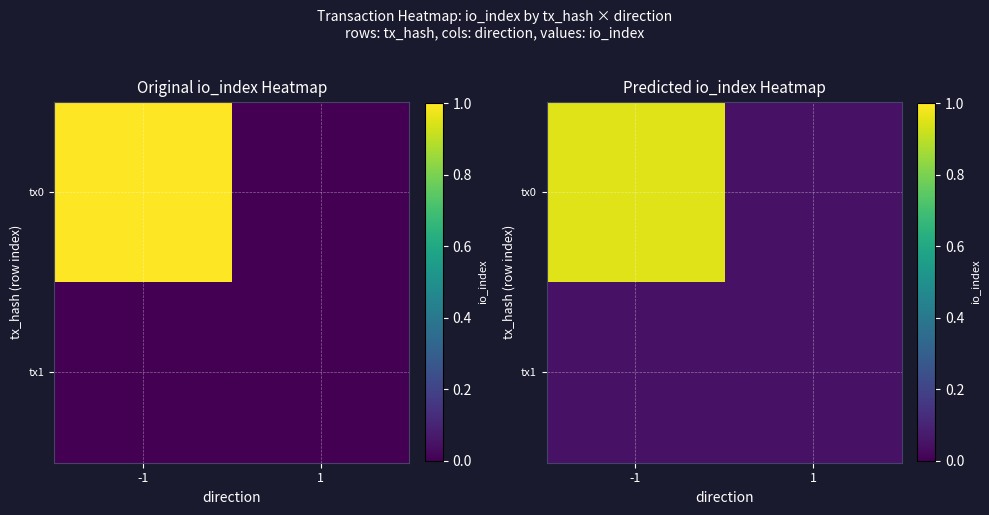

Count the number of data series in this chart.

2